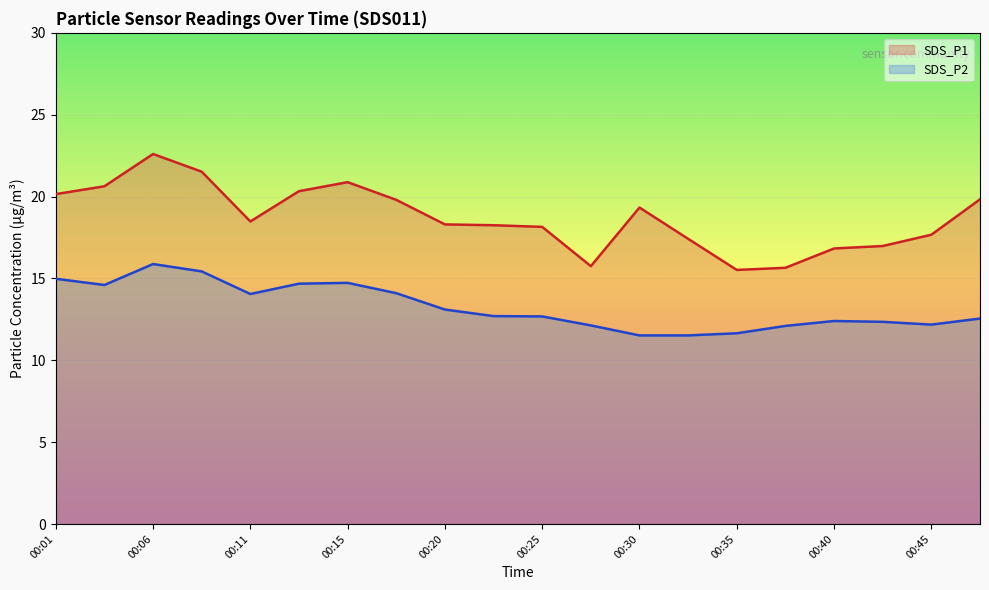

Is it true that SDS_P2 equals 3.4 at 00:45?

False